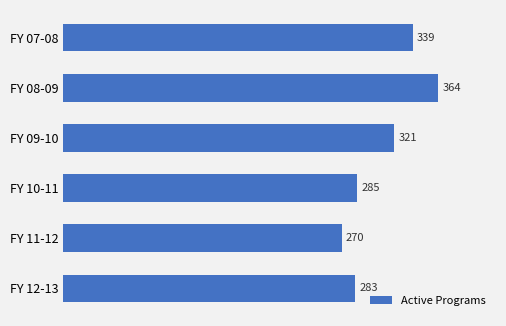

What is the difference between the maximum and minimum values?

94